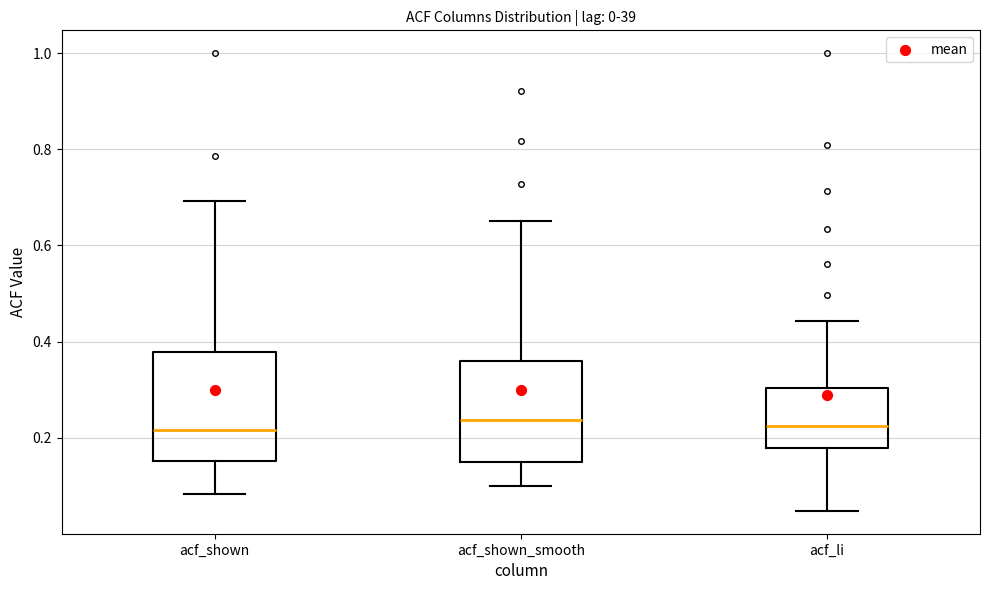

Where does the upper whisker of the box for acf_shown end on the y-axis? The values are not printed on the chart, so give them approximately, as read against the axis.

0.70